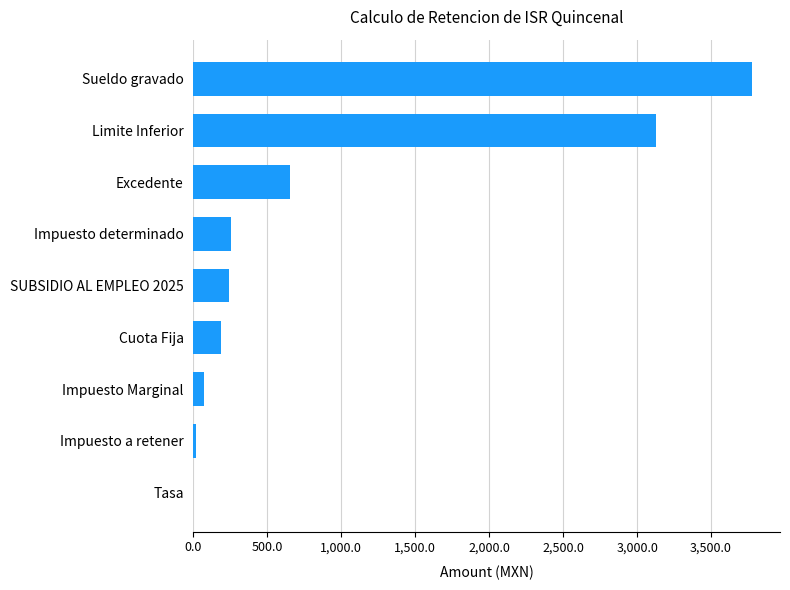

What is the maximum value shown in the chart?

3777.2